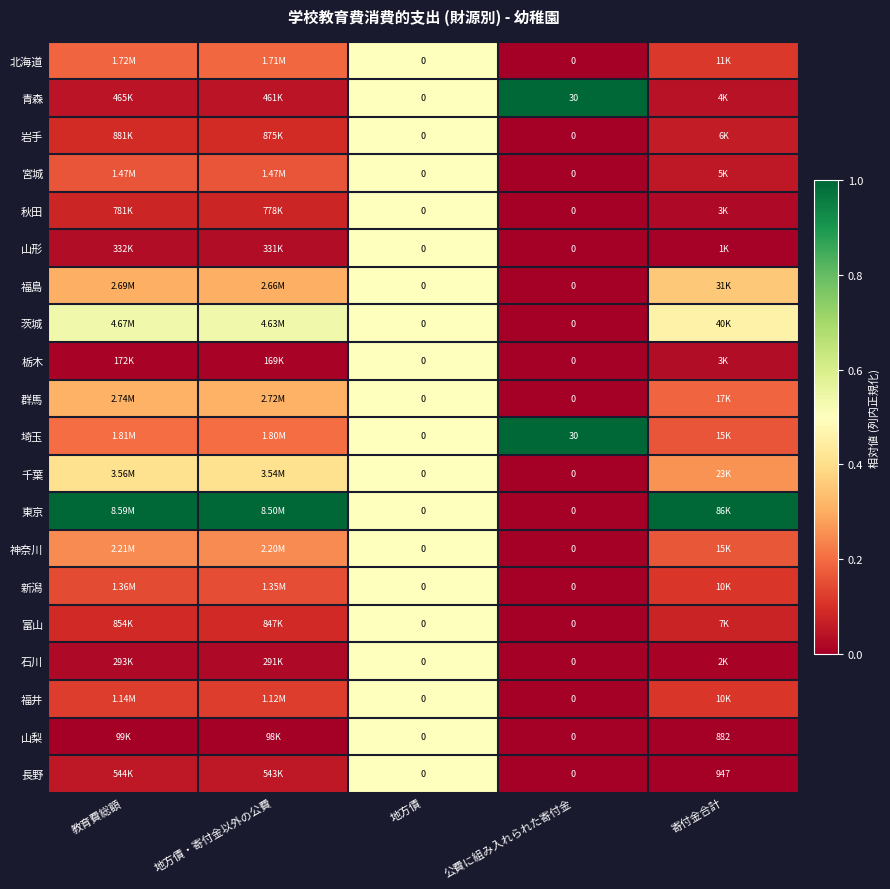

At 地方債・寄付金以外の公費, list the series in order from smallest to largest.

山梨, 栃木, 石川, 山形, 青森, 長野, 秋田, 富山, 岩手, 福井, 新潟, 宮城, 北海道, 埼玉, 神奈川, 福島, 群馬, 千葉, 茨城, 東京